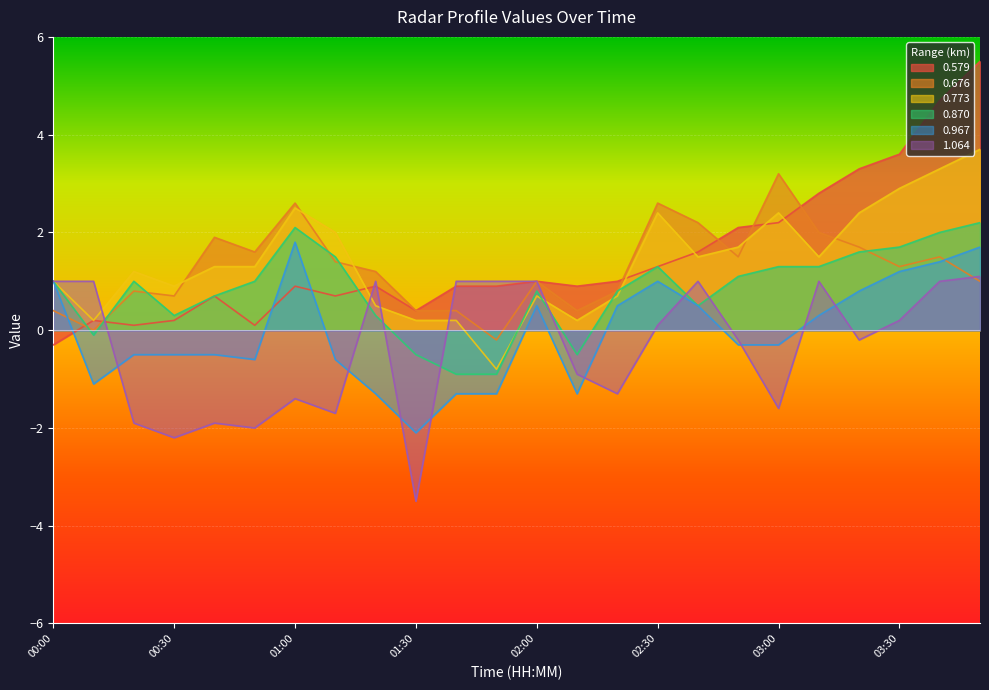

Reading left to right, what are all the values shown in this chart?

0.579: -0.3	0.2	0.1	0.2	0.7	0.1	0.9	0.7	0.9	0.4	0.9	0.9	1.0	0.9	1.0	1.3	1.6	2.1	2.2	2.8	3.3	3.6	4.7	5.5
0.676: 0.4	0.0	0.8	0.7	1.9	1.6	2.6	1.4	1.2	0.4	0.4	-0.2	1.0	0.4	0.8	2.6	2.2	1.5	3.2	2.0	1.7	1.3	1.5	1.0
0.773: 1.0	0.2	1.2	0.9	1.3	1.3	2.5	2.0	0.5	0.2	0.2	-0.8	0.7	0.2	0.7	2.4	1.5	1.7	2.4	1.5	2.4	2.9	3.3	3.7
0.870: 1.0	-0.1	1.0	0.3	0.7	1.0	2.1	1.5	0.3	-0.5	-0.9	-0.9	0.8	-0.5	0.8	1.3	0.5	1.1	1.3	1.3	1.6	1.7	2.0	2.2
0.967: 1.0	-1.1	-0.5	-0.5	-0.5	-0.6	1.8	-0.6	-1.3	-2.1	-1.3	-1.3	0.5	-1.3	0.5	1.0	0.5	-0.3	-0.3	0.3	0.8	1.2	1.4	1.7
1.064: 1.0	1.0	-1.9	-2.2	-1.9	-2.0	-1.4	-1.7	1.0	-3.5	1.0	1.0	1.0	-0.9	-1.3	0.1	1.0	-0.2	-1.6	1.0	-0.2	0.2	1.0	1.1